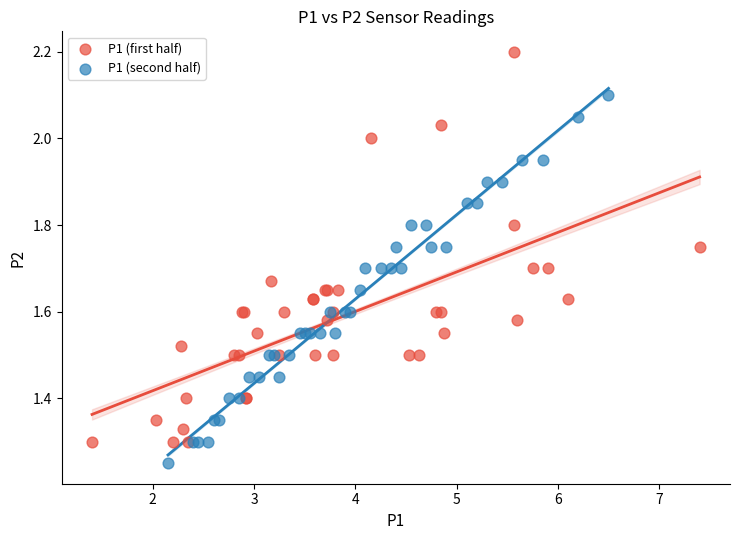

Which series has the widest spread of Y values?

P1 (first half)